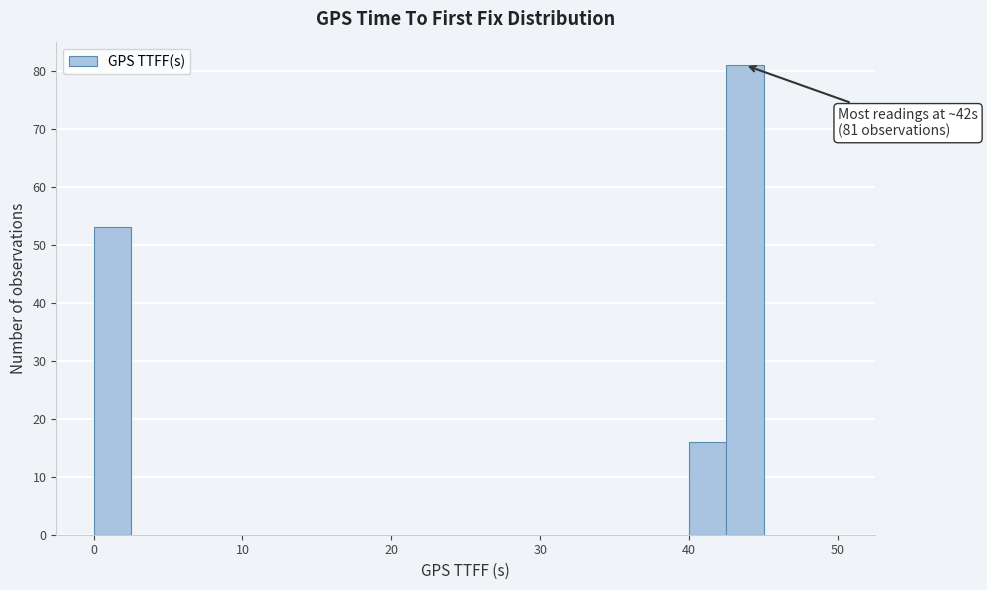

Around what value on the x-axis is the tallest bar? Give the approximate position of its centre, as read against the axis.

44